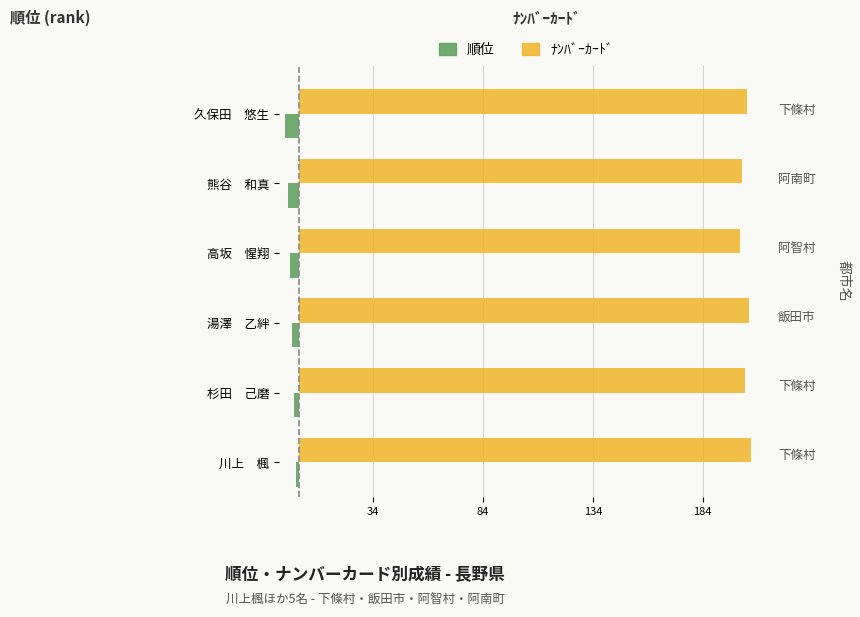

How many groups of bars are there?

6